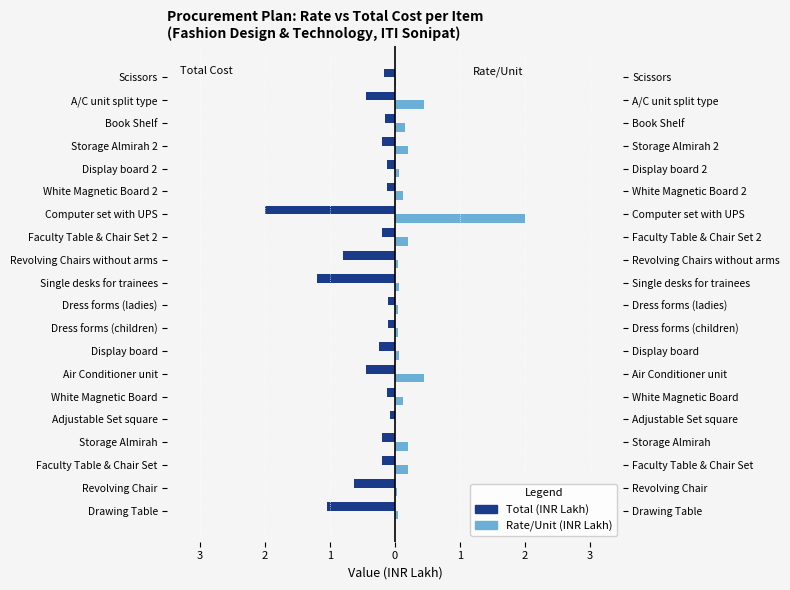

What is the average value of the Rate/Unit (INR Lakh) series?

0.2